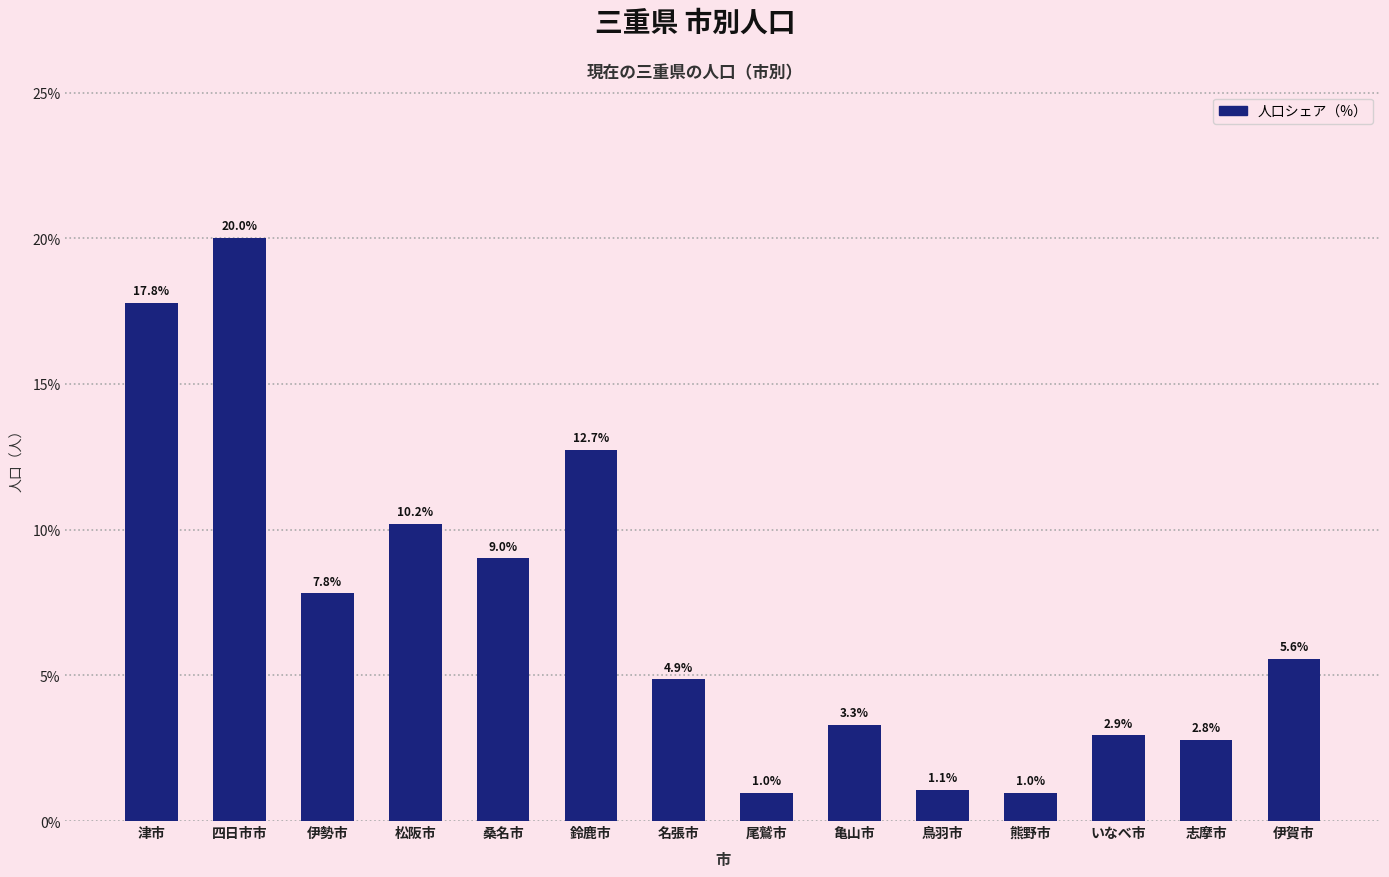

Reading left to right, transcribe all the data shown in this chart.

17.8	20.0	7.8	10.2	9.0	12.7	4.9	1.0	3.3	1.1	1.0	2.9	2.8	5.6